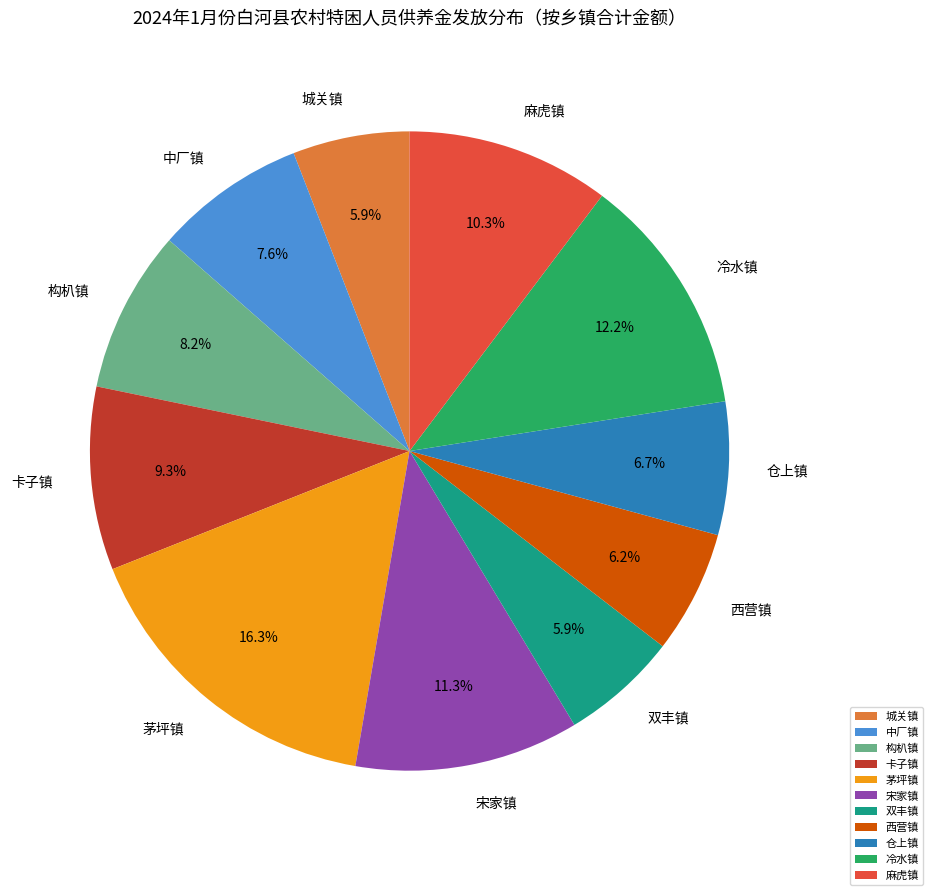

To the nearest percent, what portion does 麻虎镇 represent?

10%